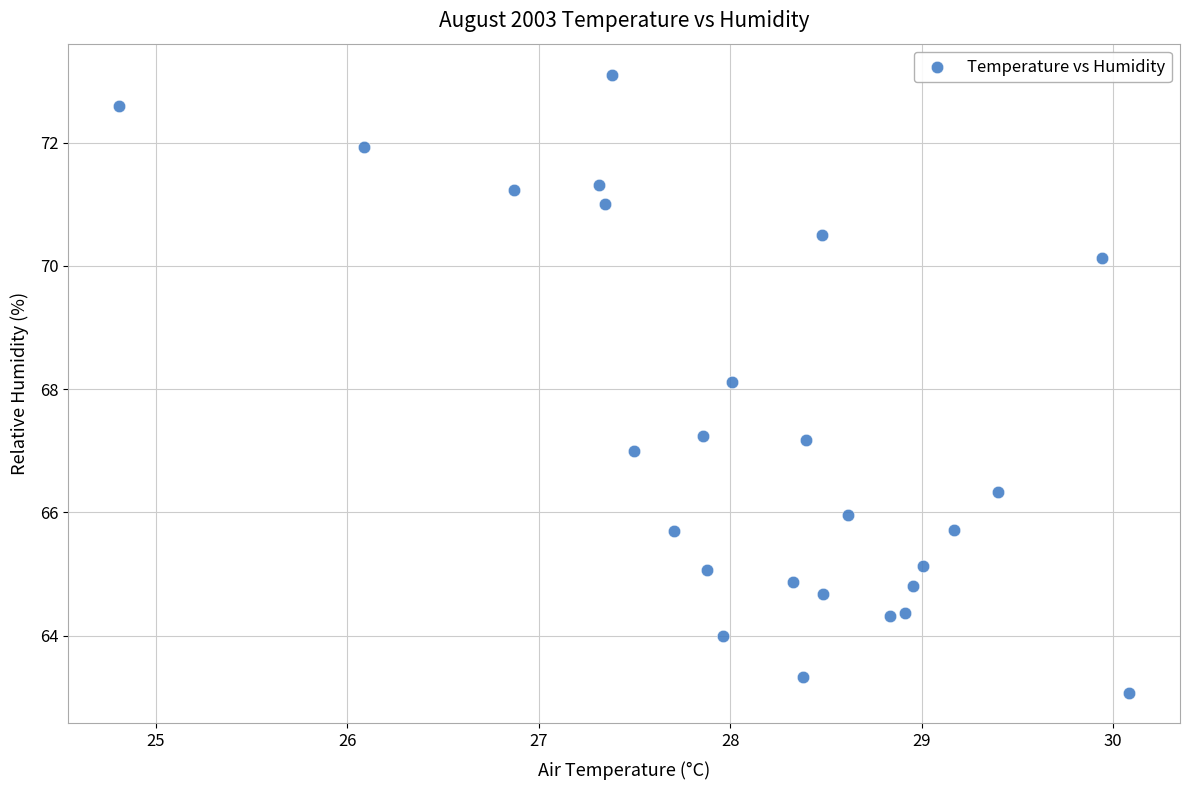

What is the range of X values (max minus min)?

5.3